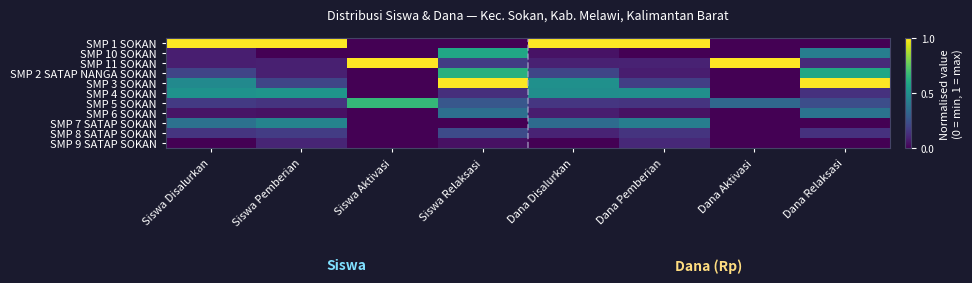

At which category is the sum across all series the highest?

Siswa Relaksasi